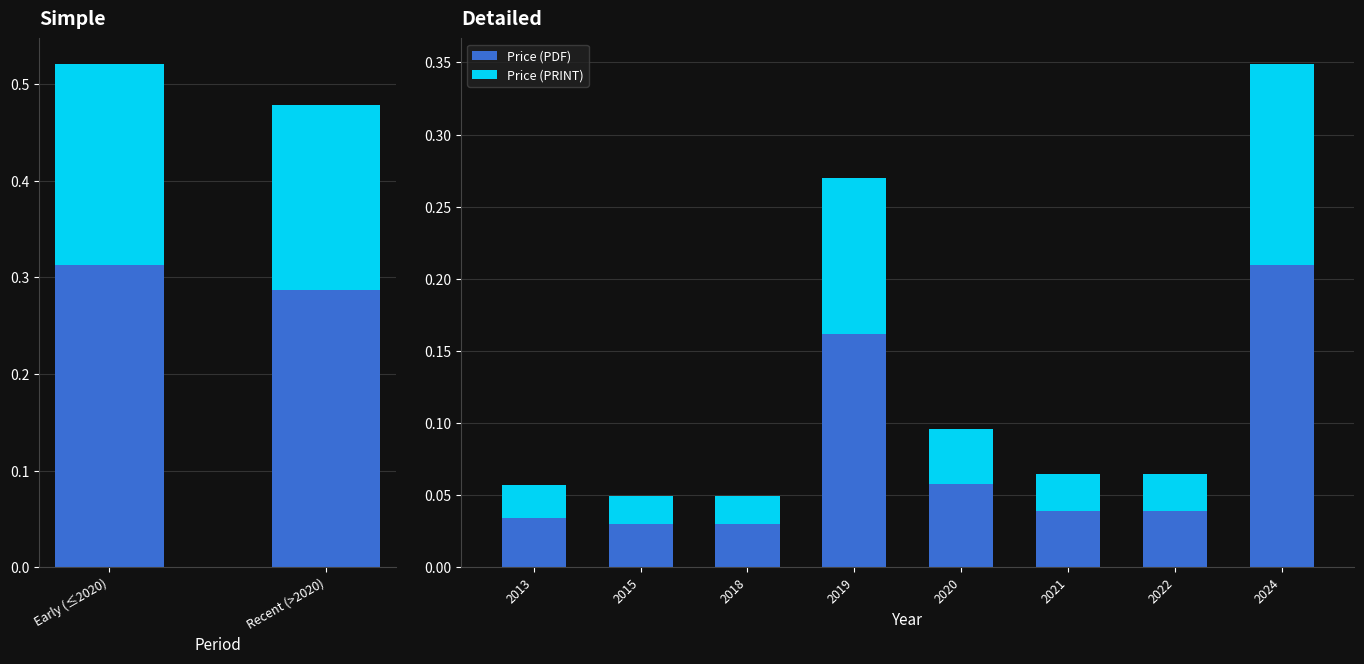

What is the sum of the Price (PDF) values at 2019 and 2013?

0.2